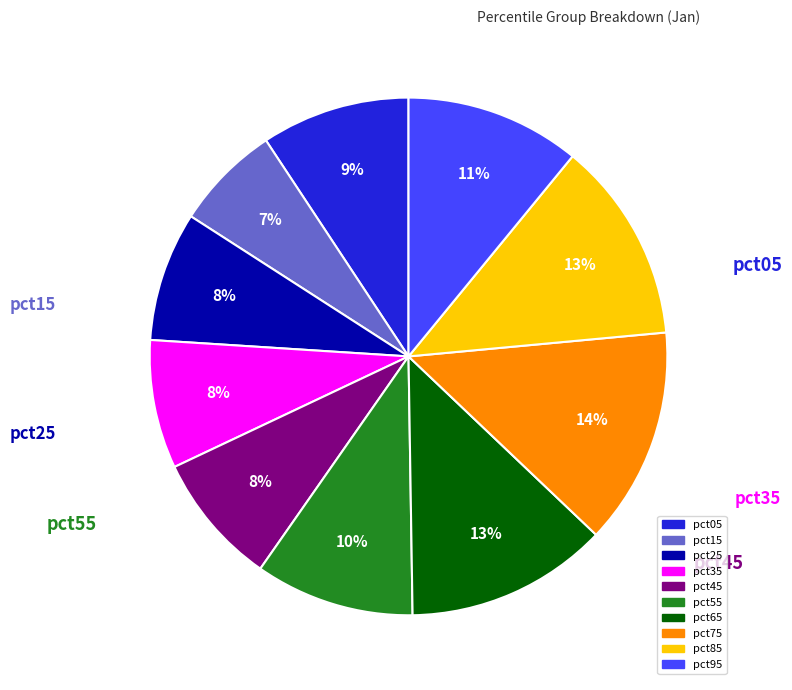

Do pct05 and pct45 together represent more than half of the pie?

No